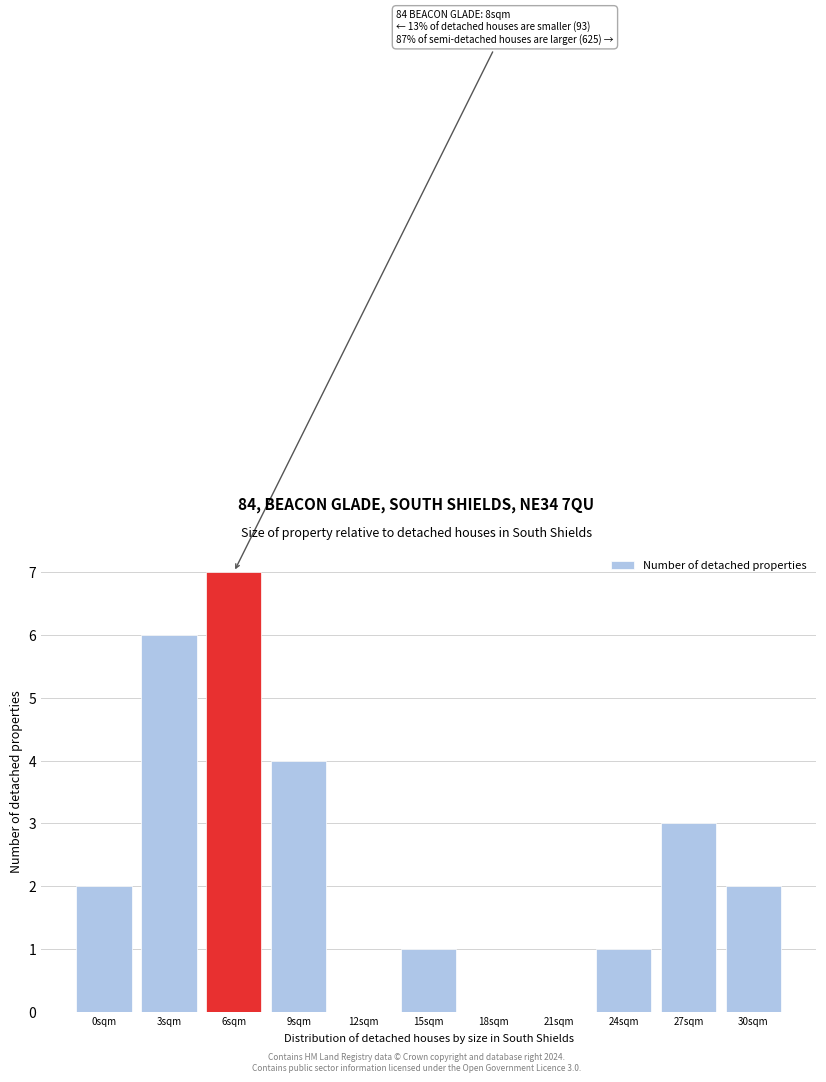

Reading right to left, transcribe all the data shown in this chart.

30sqm=2	27sqm=3	24sqm=1	21sqm=0	18sqm=0	15sqm=1	12sqm=0	9sqm=4	6sqm=7	3sqm=6	0sqm=2